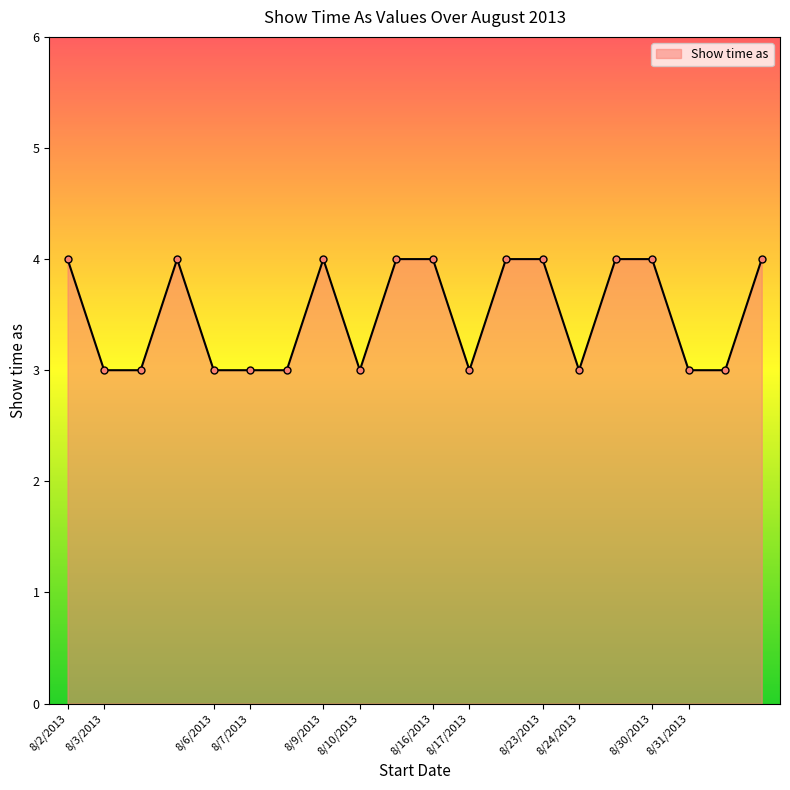

What is the maximum value shown in the chart?

4